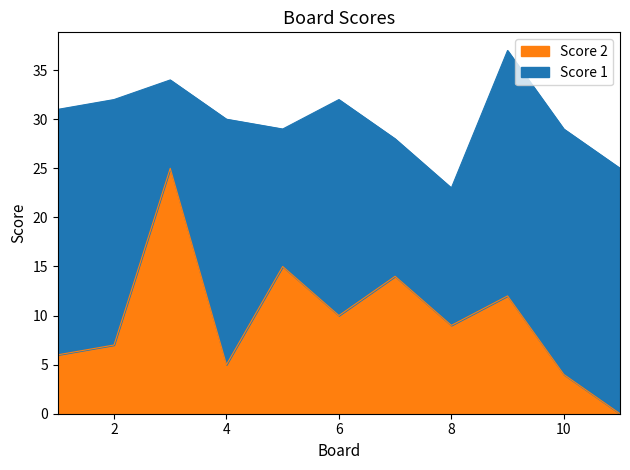

What is the sum of all values?

107